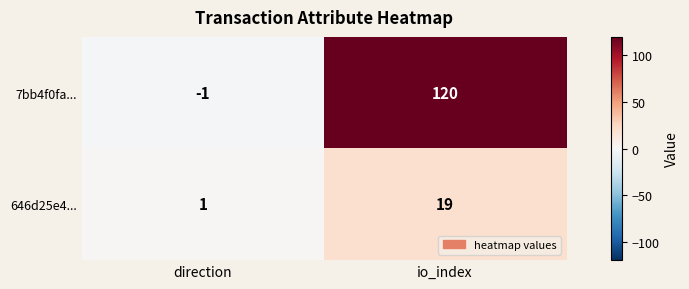

The 7bb4f0fa... series shows 0 at direction. True or false?

False